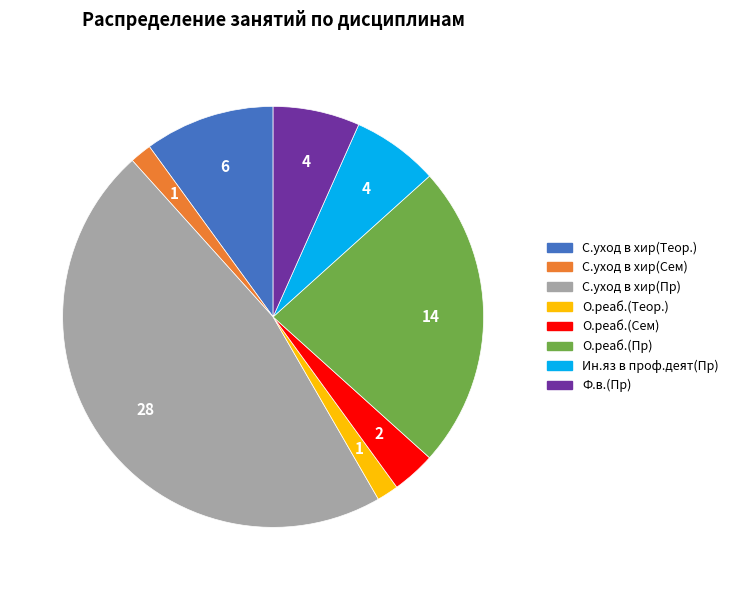

Which category has the biggest portion of the pie?

С.уход в хир(Пр)